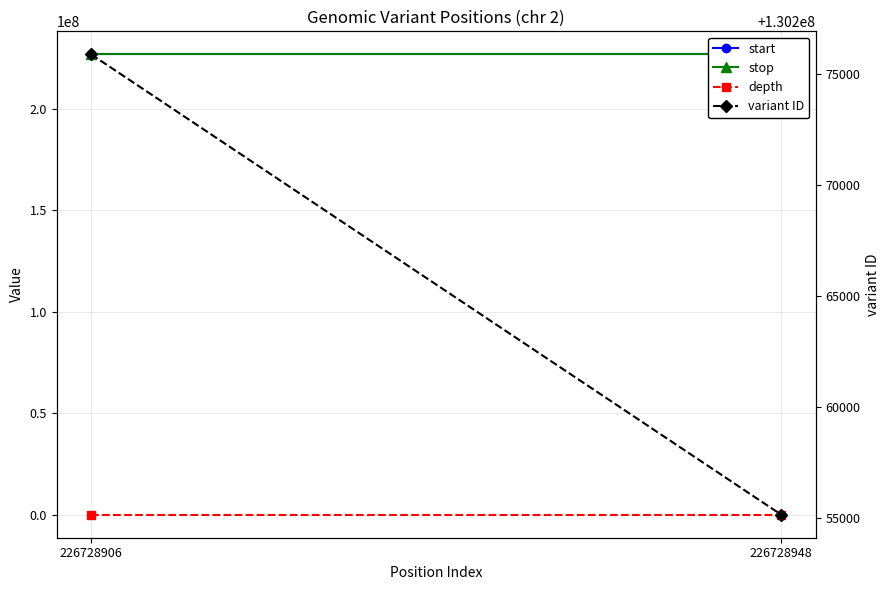

How many data points in depth are less than 8?

1